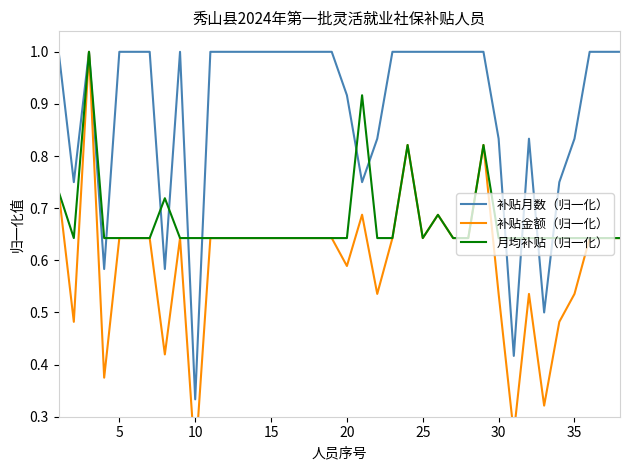

Where is 补贴月数（归一化） nearest to the value 0?

10